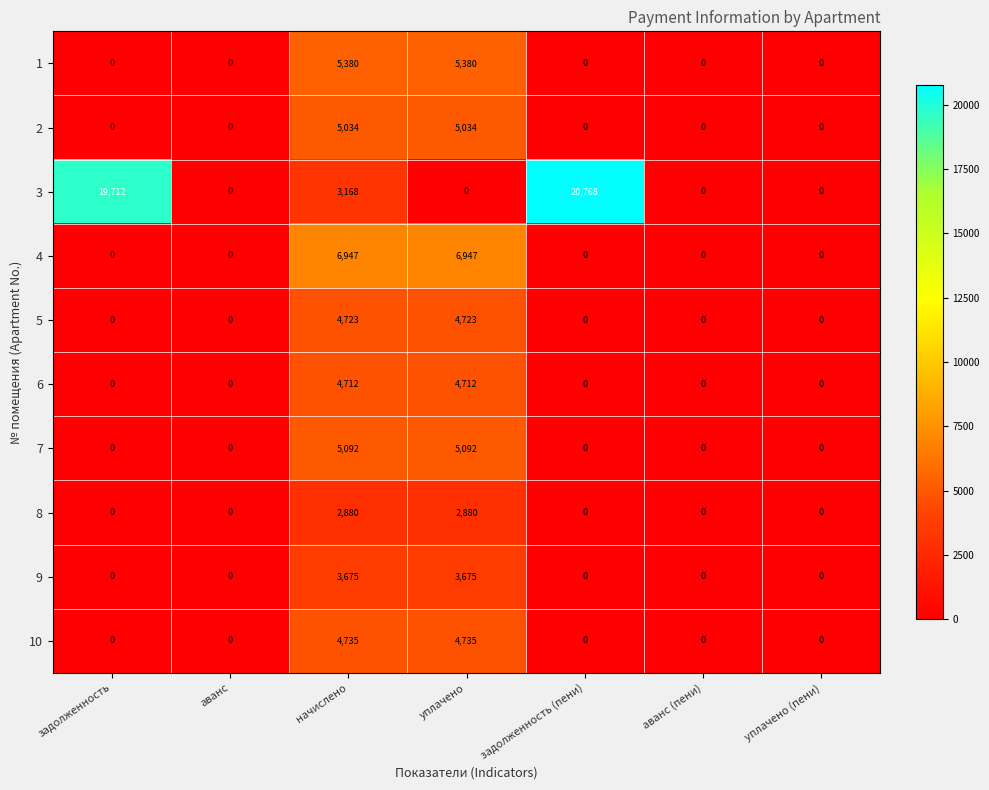

What is the greatest value displayed?

20768